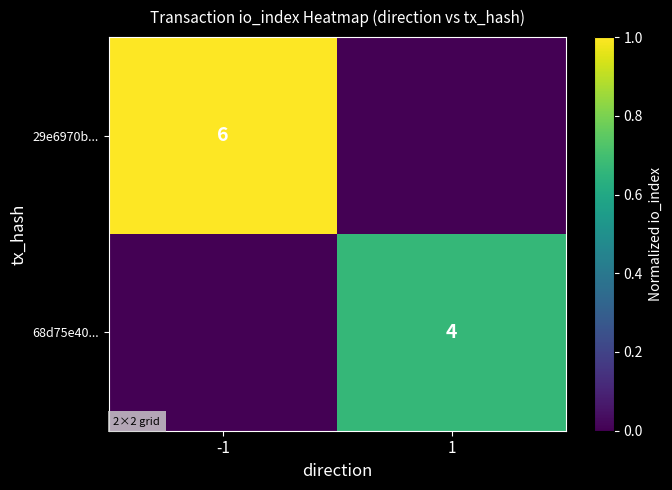

The 68d75e40... series shows 4 at 1. True or false?

True